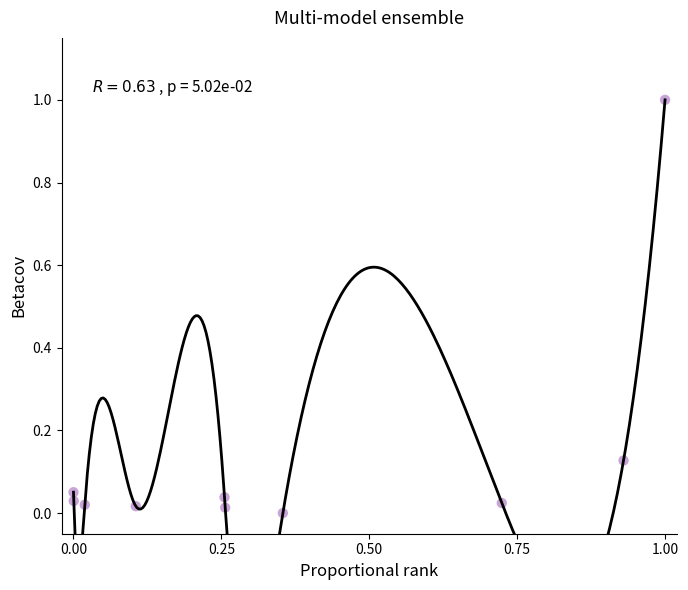

What is the range of Y values (max minus min)?

1.0